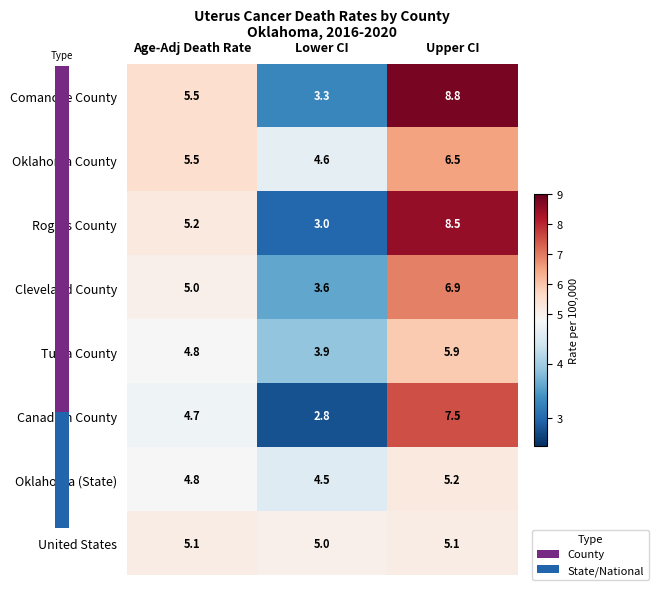

What is the greatest value displayed?

8.8